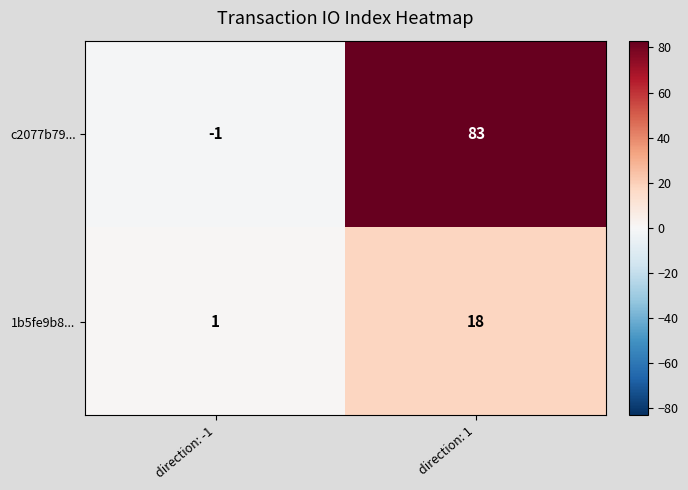

Which series has the largest total across all categories?

c2077b79...